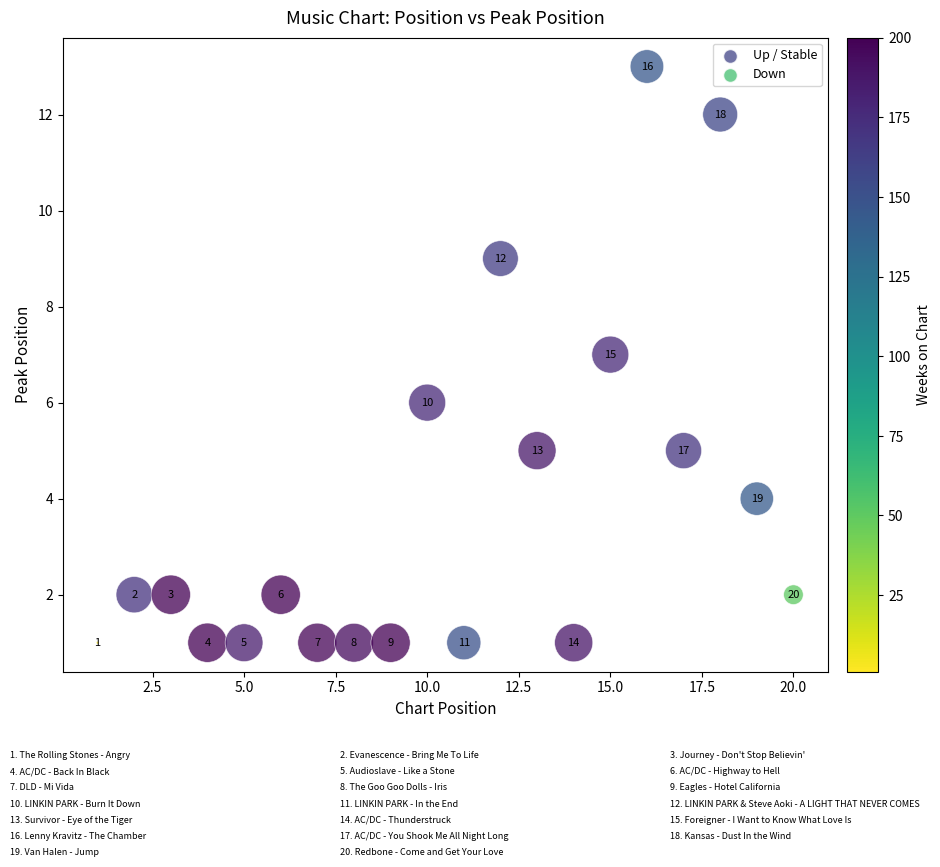

What is the range of X values (max minus min)?

19